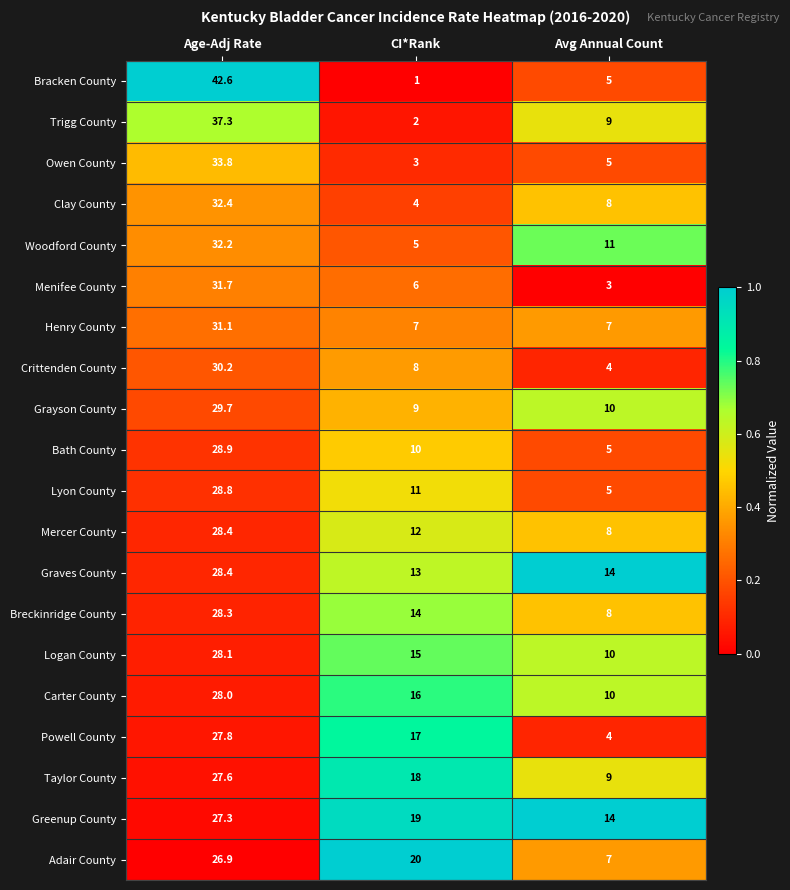

At which category does the chart reach its peak across all series?

Age-Adj Rate